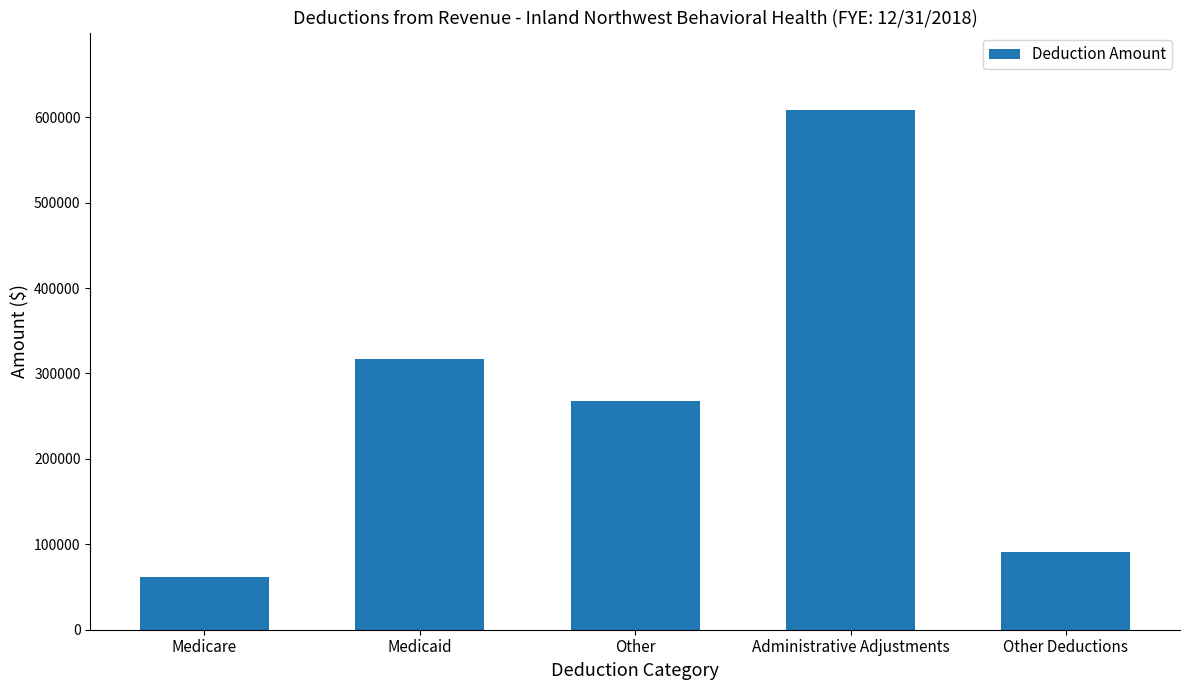

What is the difference between the values at Other and Administrative Adjustments?

340075